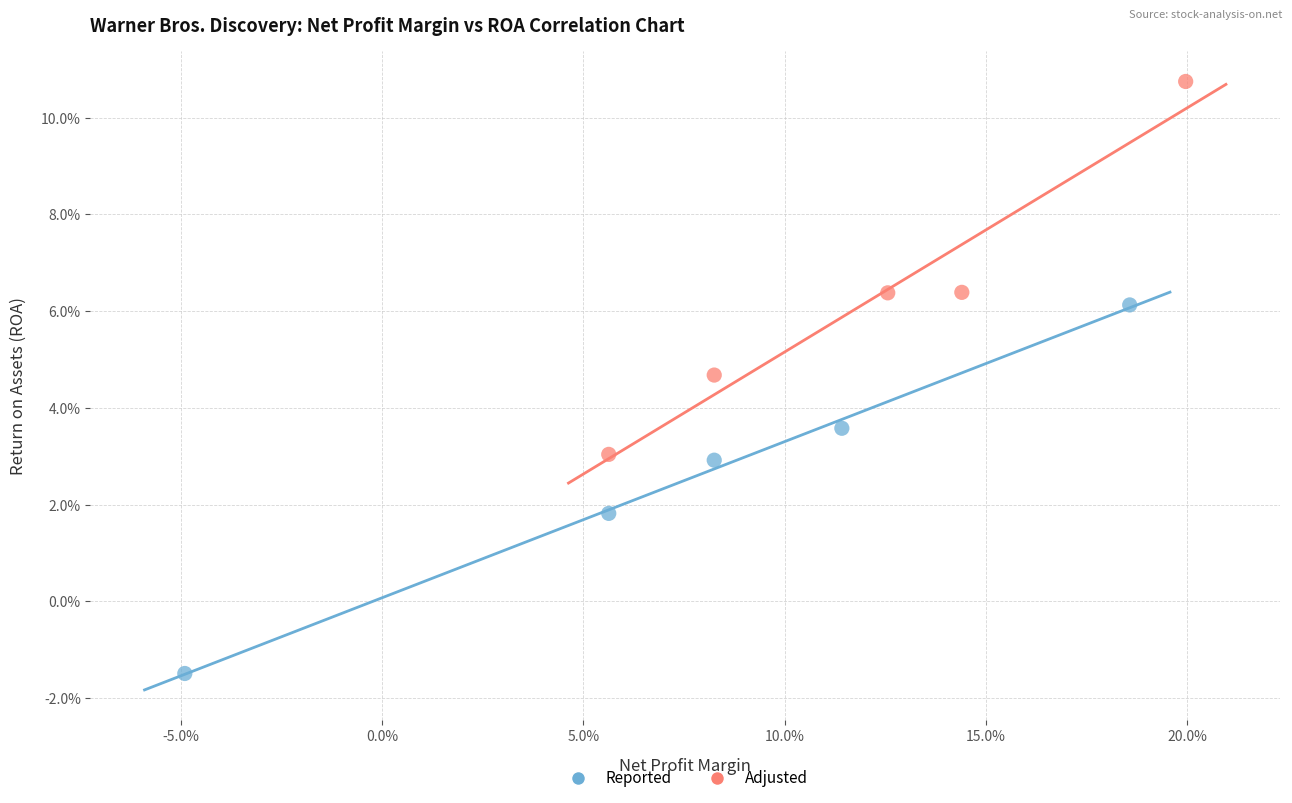

Which series reaches the minimum Y coordinate?

Reported